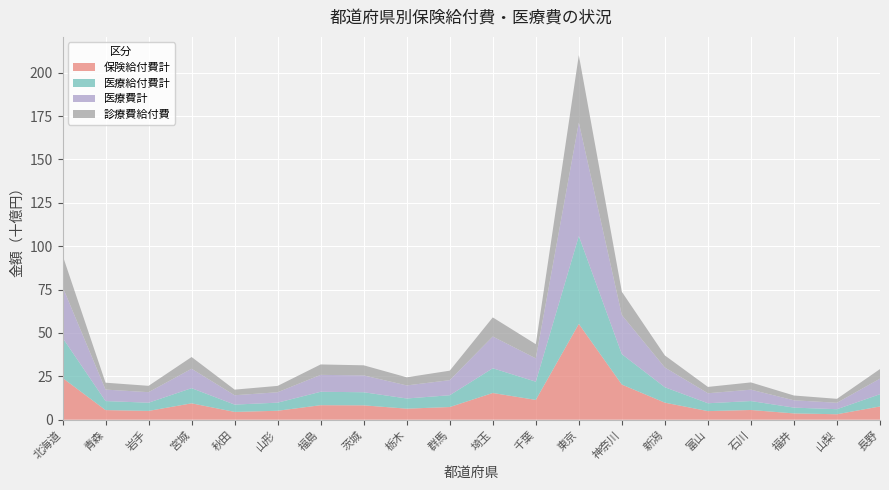

Reading left to right, list all the values displayed in this chart.

保険給付費計: 24077364.1	5542950.4	5066358.7	9438444.8	4486106.6	5153323.6	8365477.8	8276894.7	6368266.1	7298929.9	15394495.2	11411404.9	55235045.7	20253839.1	9824201.3	4955145.8	5595978.6	3624610.5	3146648.5	7630251.2
医療給付費計: 23162810.6	5194090.0	4733290.8	8742589.4	4216949.9	4680406.0	7729569.4	7552910.9	5857444.7	6801694.5	14255939.5	10500945.9	50644701.1	17519250.8	8878030.9	4530063.5	5152918.4	3338240.1	2904754.9	7062776.3
医療費計: 29403975.7	6619341.1	6071902.4	11179144.6	5397136.0	5990831.8	9749993.3	9706904.1	7533274.1	8693497.0	18289826.4	13446661.9	65411848.5	22549572.5	11381763.2	5764034.9	6559400.8	4223367.2	3715622.8	8959609.1
診療費給付費: 18198153.4	3975383.6	3652420.7	6775206.4	3233560.8	3663125.5	6002592.1	5816111.4	4671392.0	5463122.5	11027219.0	8174686.8	38870719.2	13404628.2	6949360.8	3648528.8	4183134.9	2756531.6	2266008.0	5524880.8